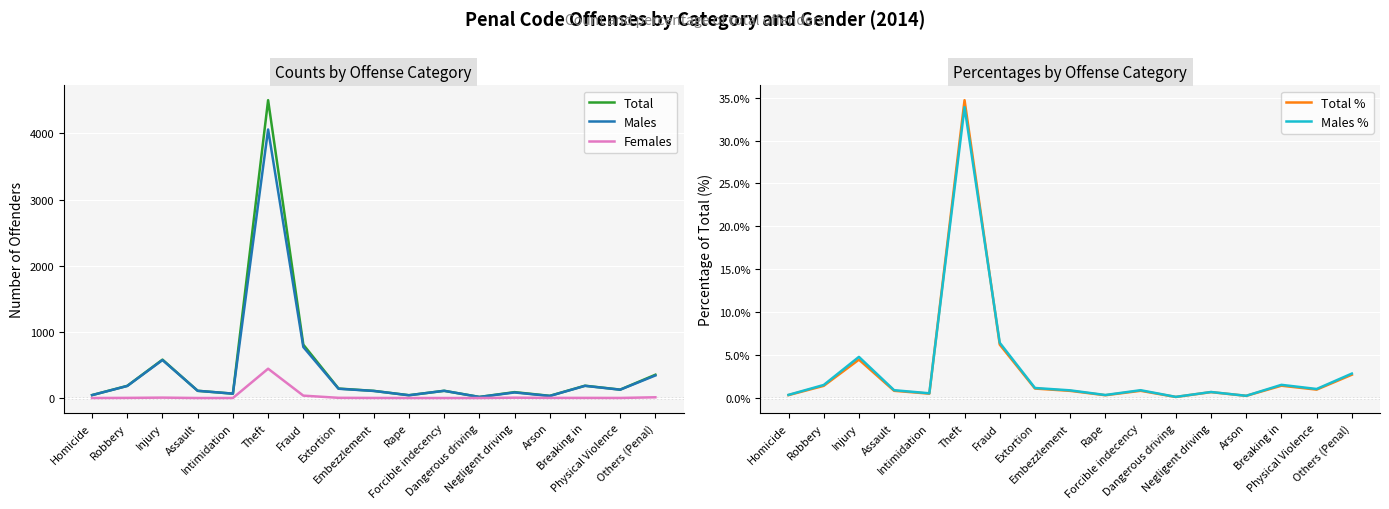

How many interior local valleys does the Total % series have?

5